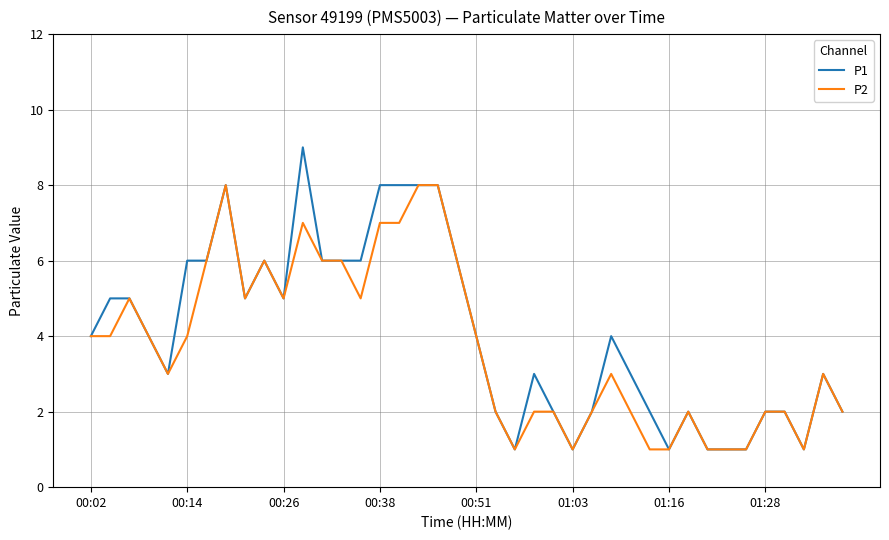

What is the difference between the second highest and second lowest values in the P2 series?

7